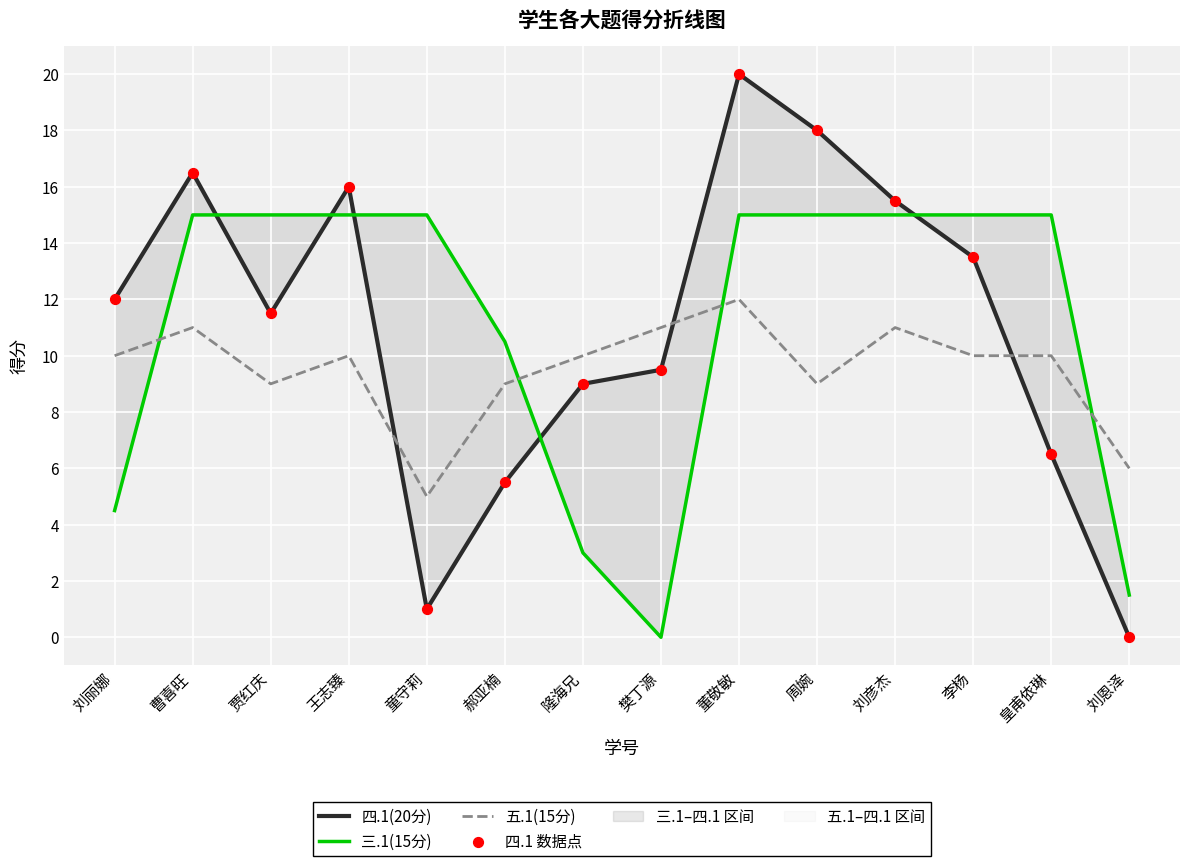

Which series has the widest spread of Y values?

四.1(20分)